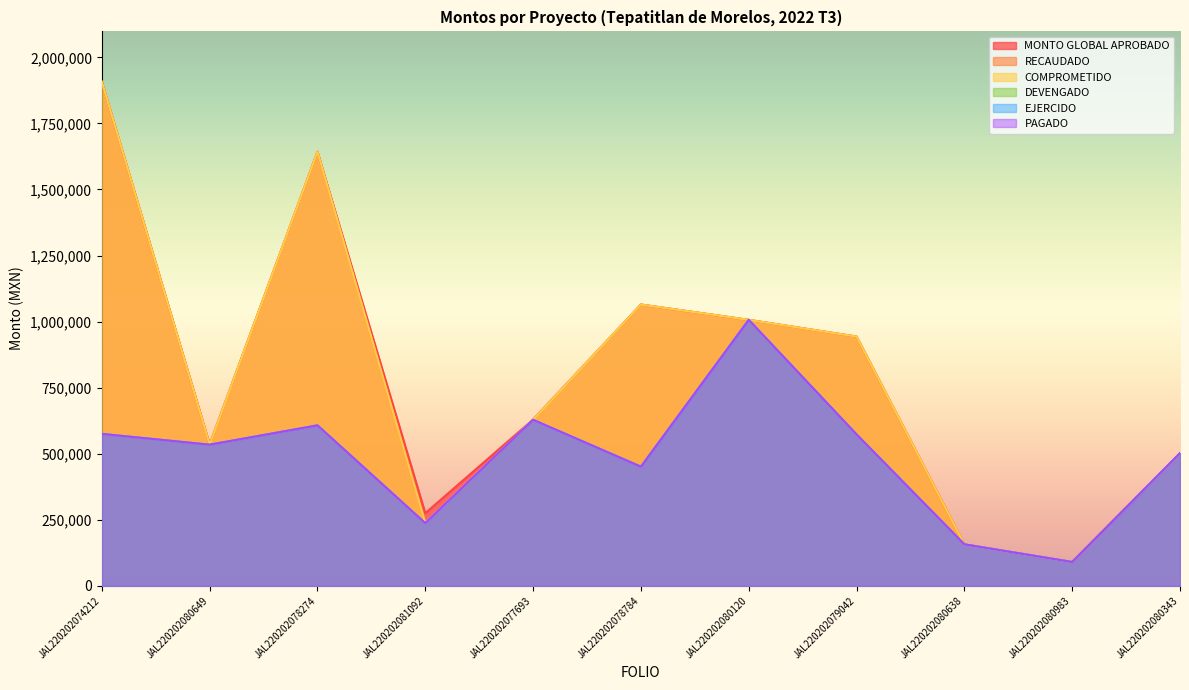

What are all the series names shown in the legend?

MONTO GLOBAL APROBADO, RECAUDADO, COMPROMETIDO, DEVENGADO, EJERCIDO, PAGADO